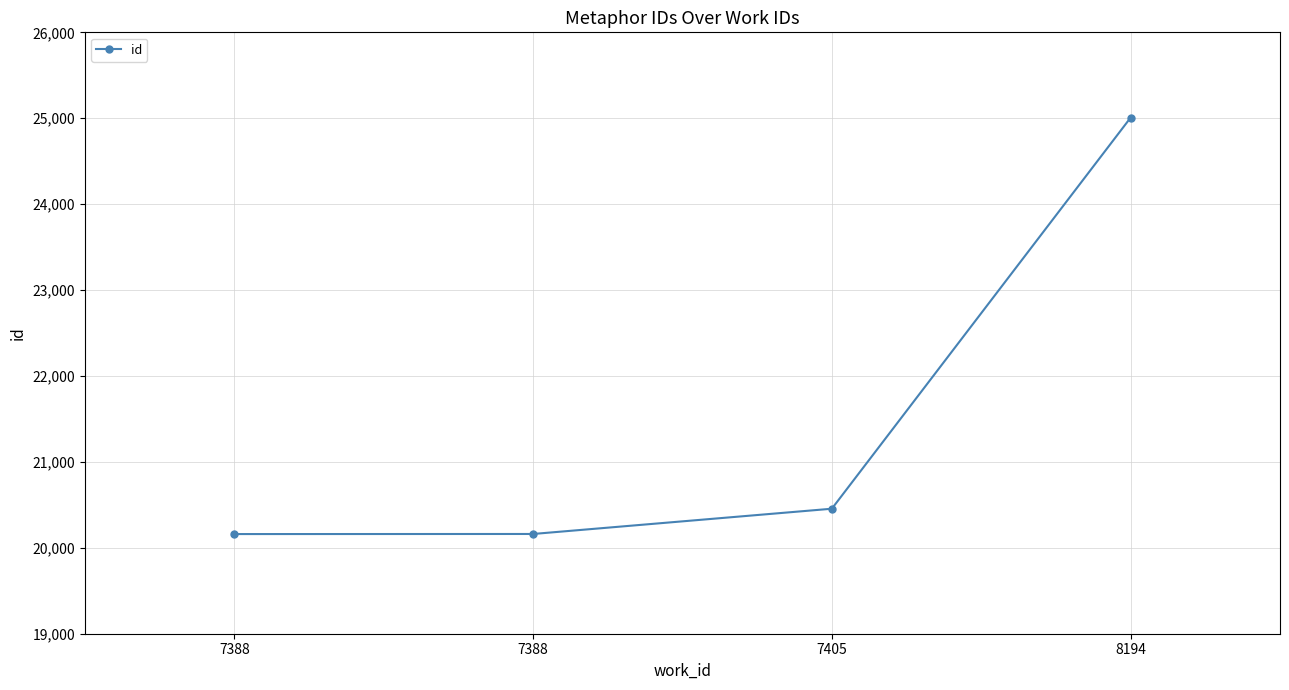

Is it true that the value at 7388 is 20160?

True